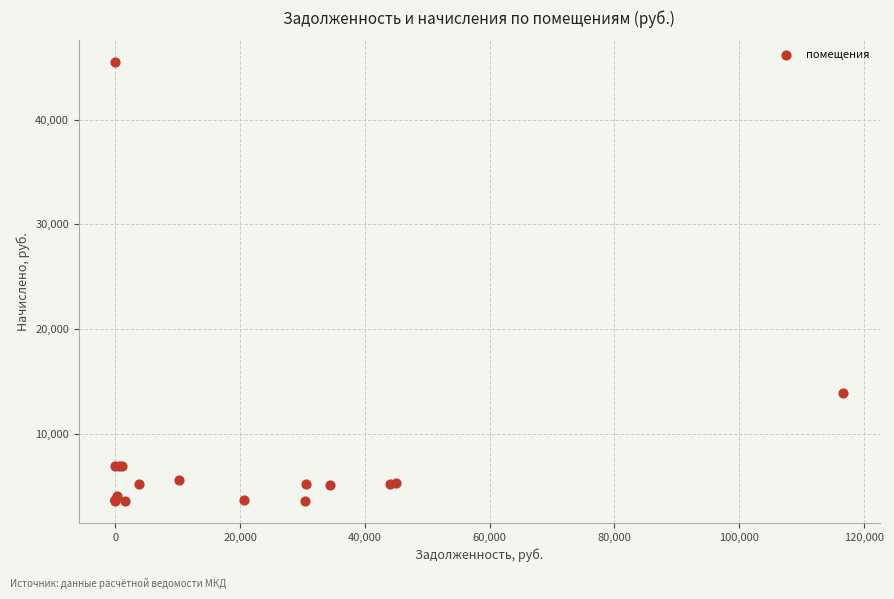

What Y value in the scatter plot is closest to 24524?

13860.7